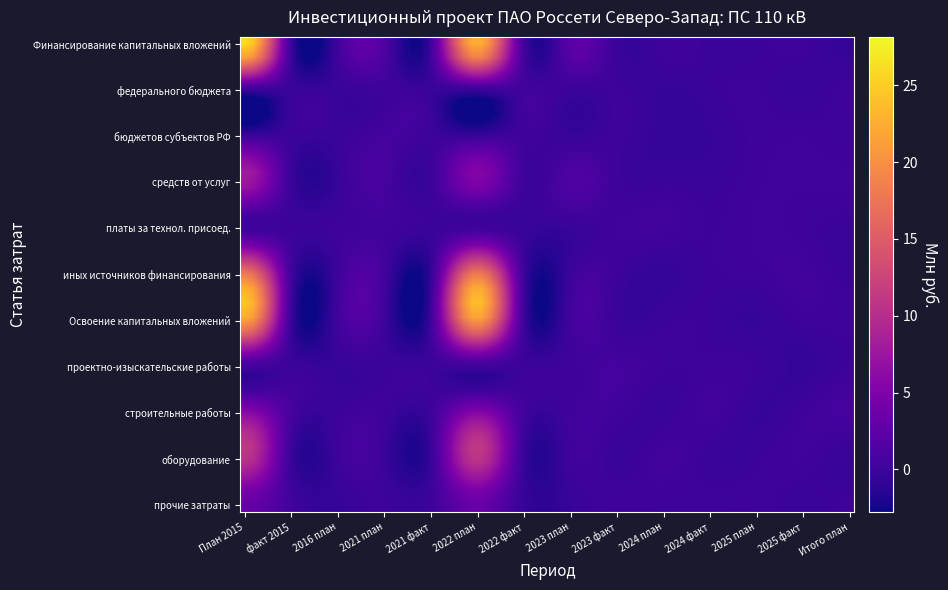

Which label corresponds to the smallest value in the chart?

План 2015